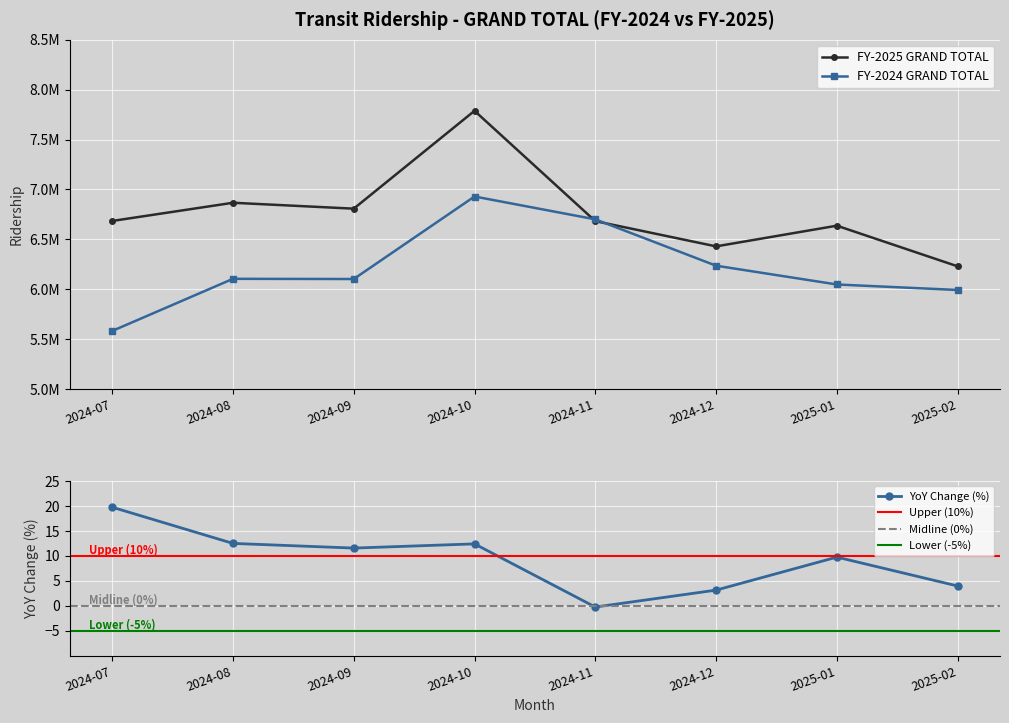

Which category has the highest value across all series?

2024-10